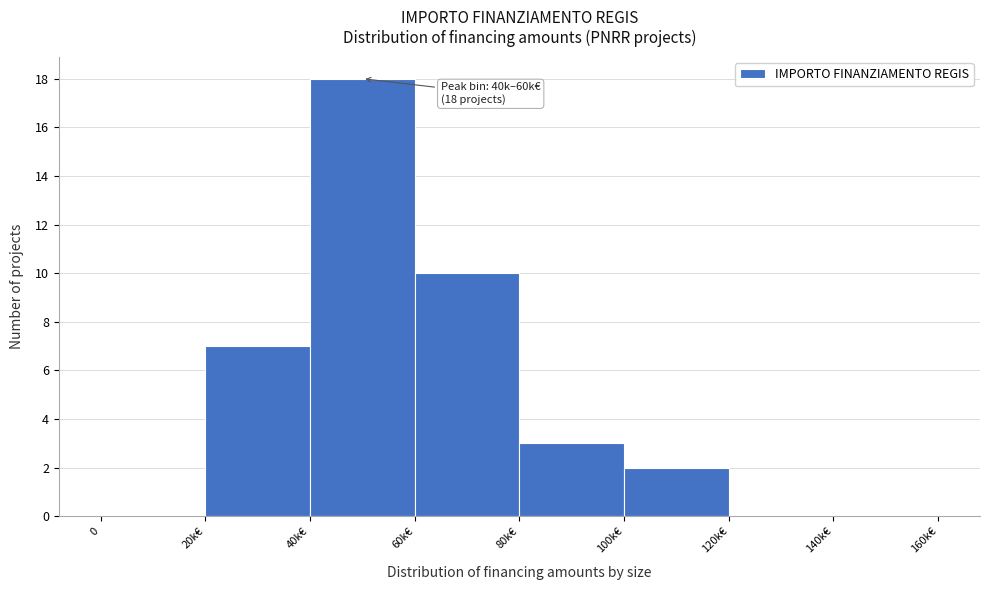

Reading left to right, transcribe all the data shown in this chart.

0=0	20k€=7	40k€=18	60k€=10	80k€=3	100k€=2	120k€=0	140k€=0